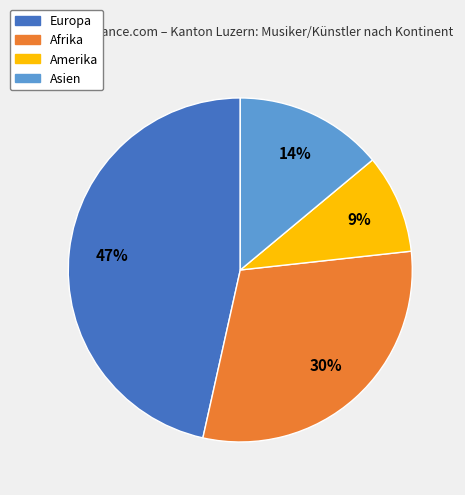

What percentage is the Afrika slice, to the nearest percent?

30%